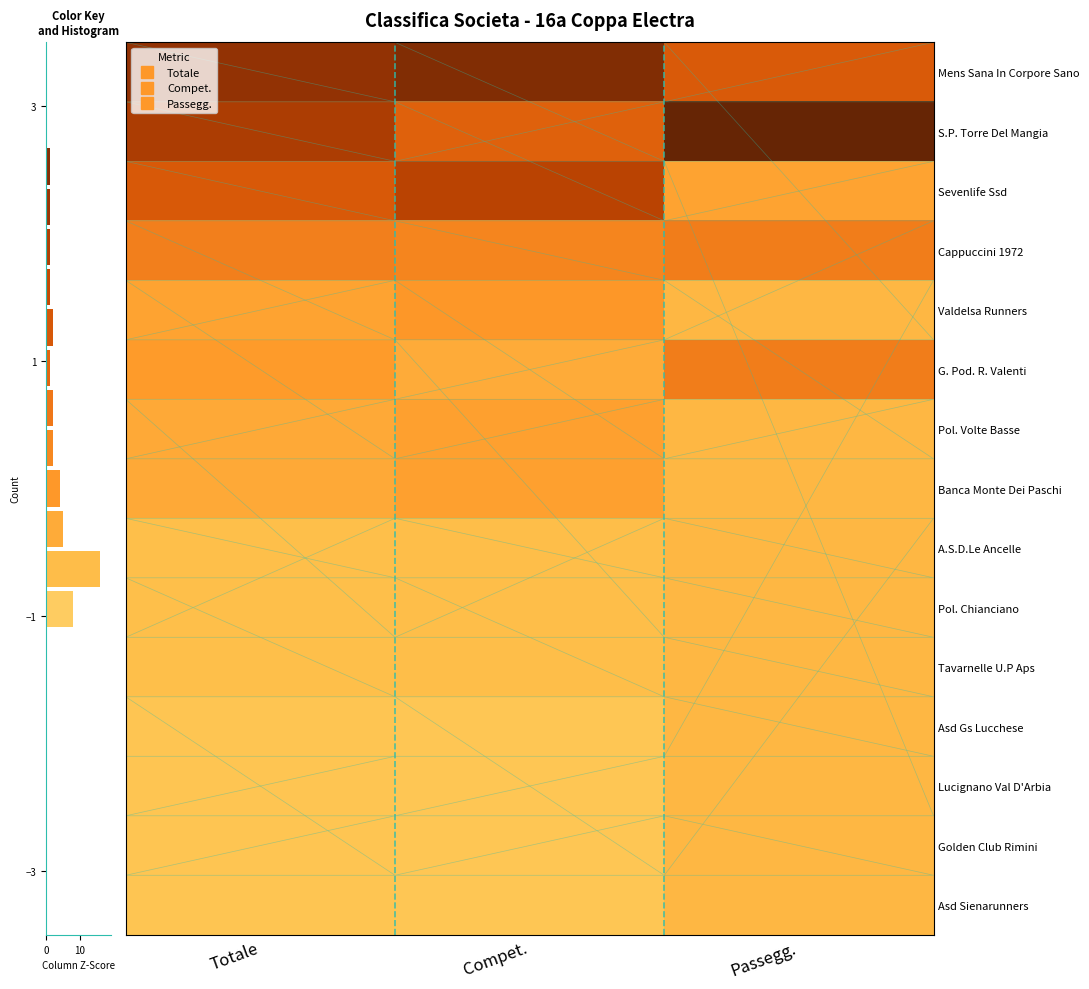

True or false: Pol. Volte Basse has a value of -0.2 at Totale.

False